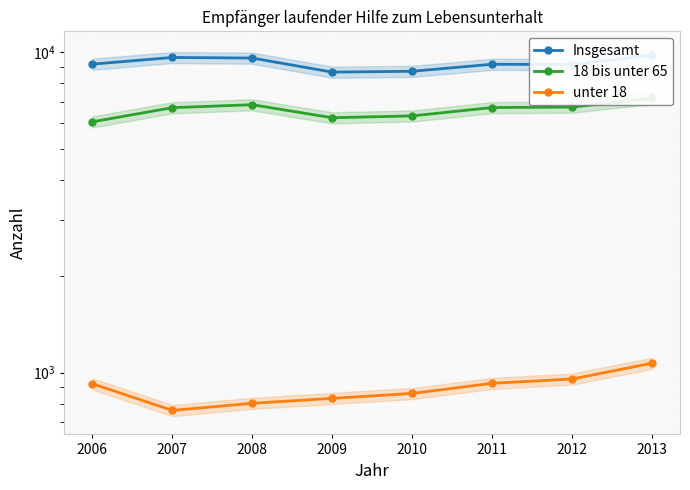

True or false: unter 18 has a value of 803 at 2008.

True